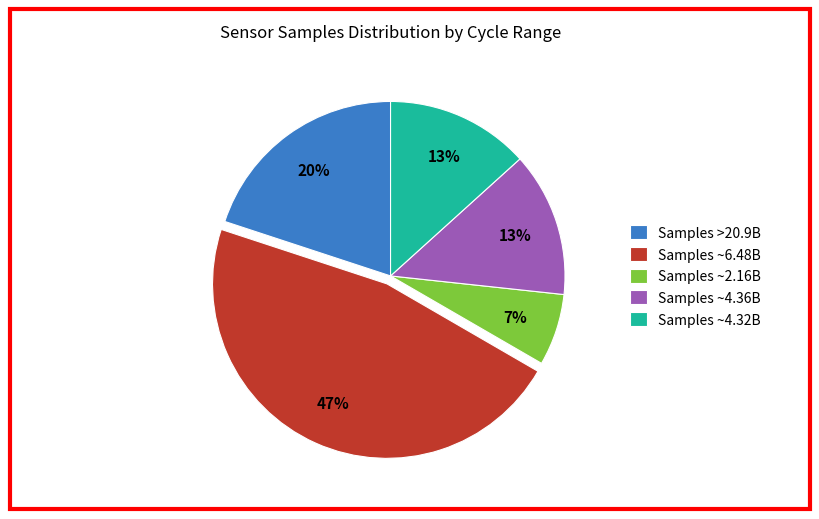

Do Samples ~4.32B and Samples ~4.36B together represent more than half of the pie?

No